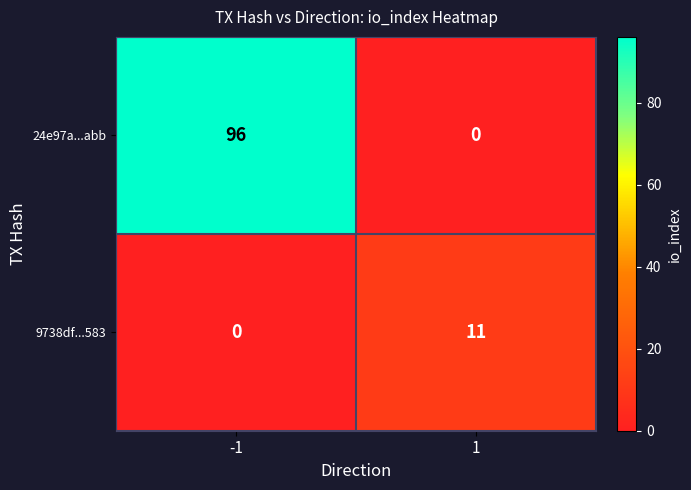

What is the difference between the maximum and minimum values in the 9738df...583 series?

11